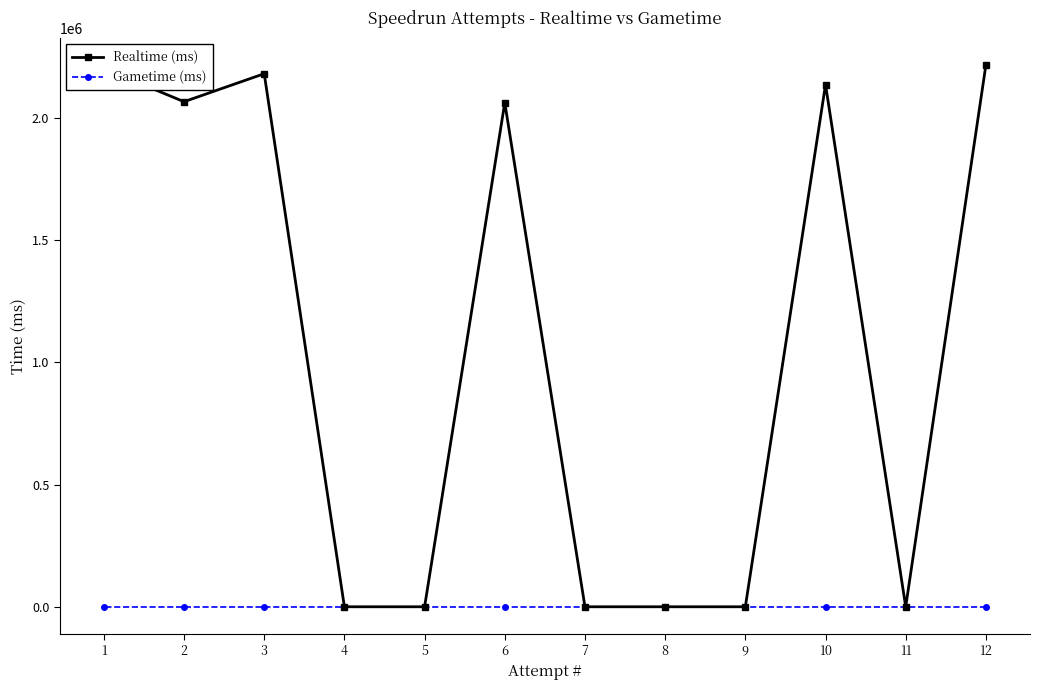

Reading left to right, transcribe all the data shown in this chart.

Realtime (ms): 12=2216178	11=0	10=2136201	9=0	8=0	7=0	6=2062063	5=0	4=0	3=2180579	2=2066011	1=2202017
Gametime (ms): 12=0	11=0	10=0	9=0	8=0	7=0	6=0	5=0	4=0	3=0	2=0	1=0